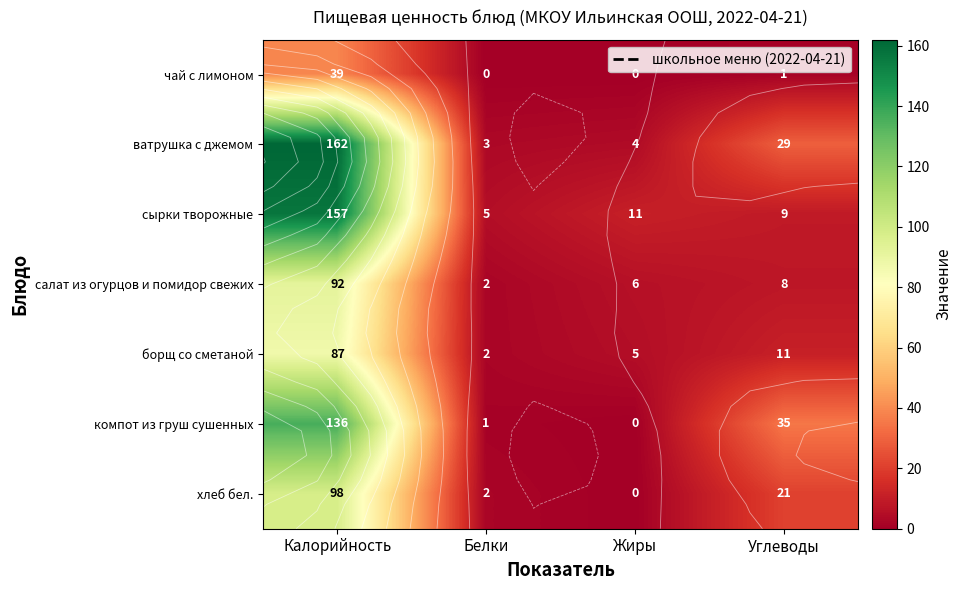

Which category has the highest value in the хлеб бел. series?

Калорийность